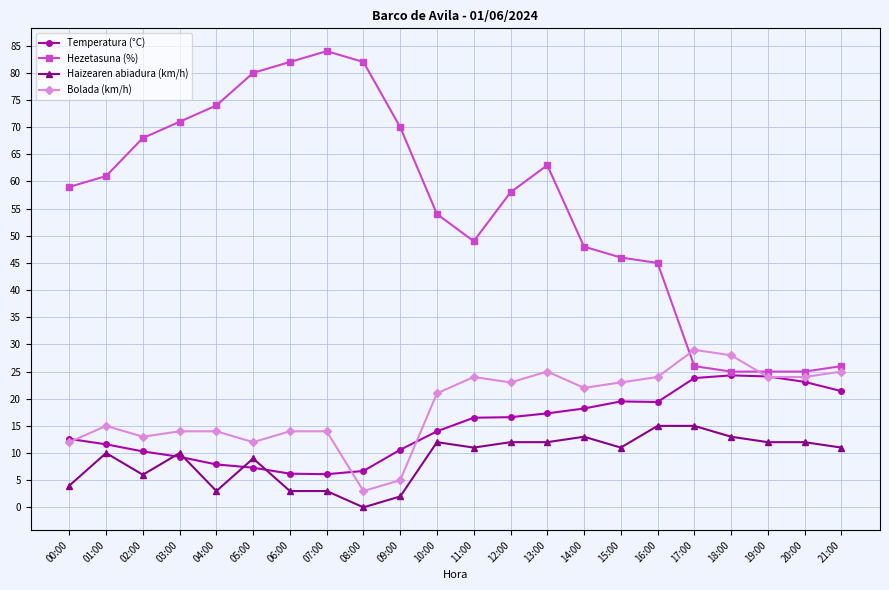

What is the value of the Bolada (km/h) point at the 11th from the left?

21.0